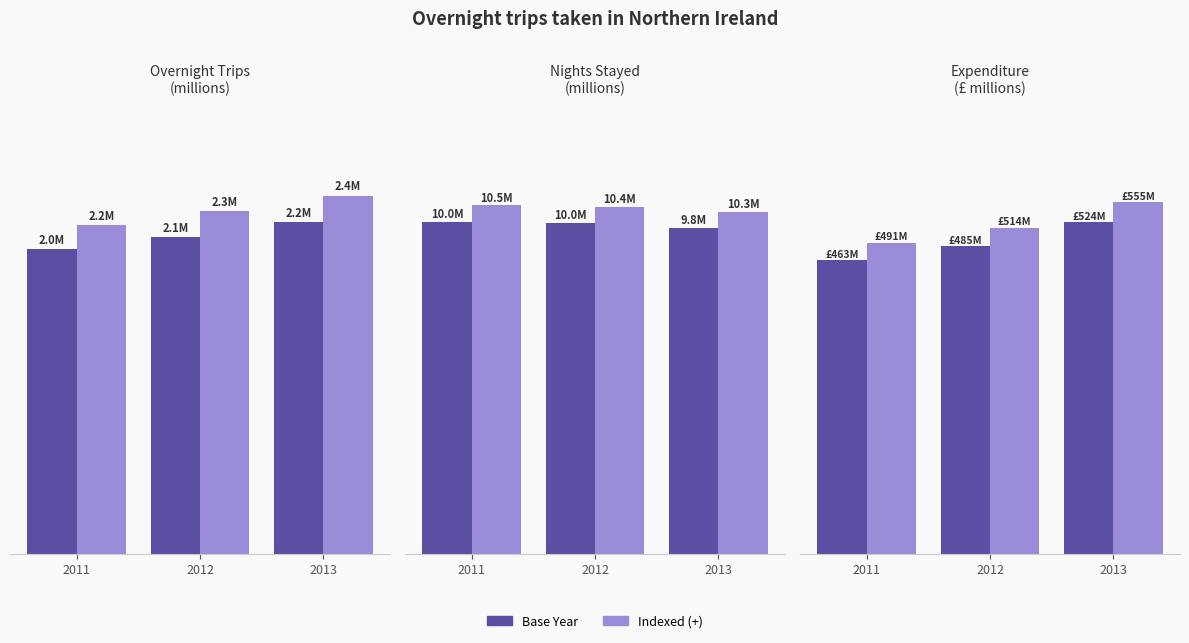

Reading left to right, list all the values displayed in this chart.

2016 style: 2011=2.0	2012=2.1	2013=2.2
2017 style: 2011=2.2	2012=2.3	2013=2.4
Nights (base): 2011=10.0	2012=10.0	2013=9.8
Nights (+5%): 2011=10.5	2012=10.4	2013=10.3
Expenditure (base): 2011=463.0	2012=485.3	2013=523.6
Expenditure (+6%): 2011=490.7	2012=514.4	2013=555.1